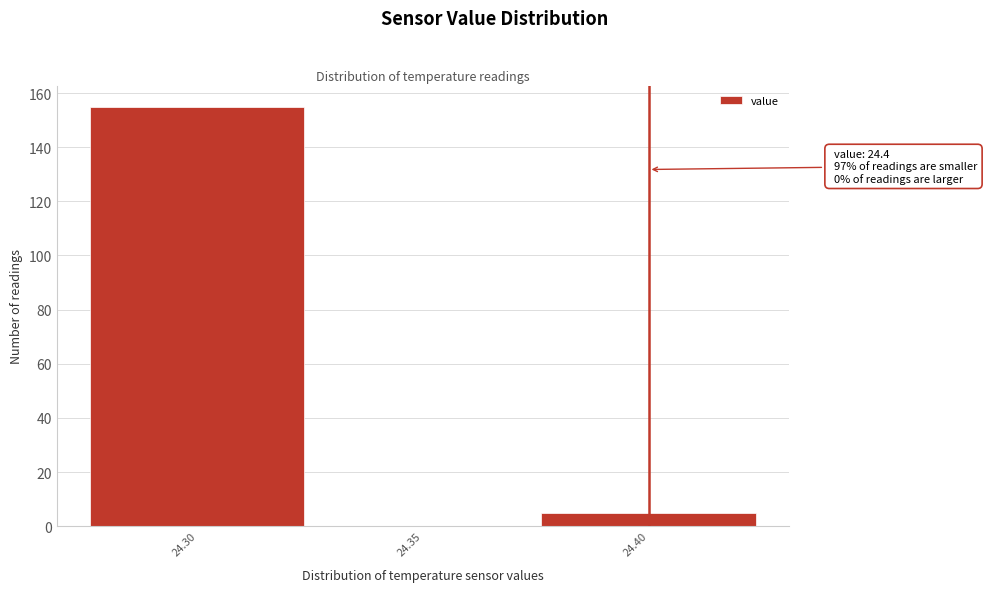

Over which range of the x-axis is the bar tallest?

24.275 to 24.325